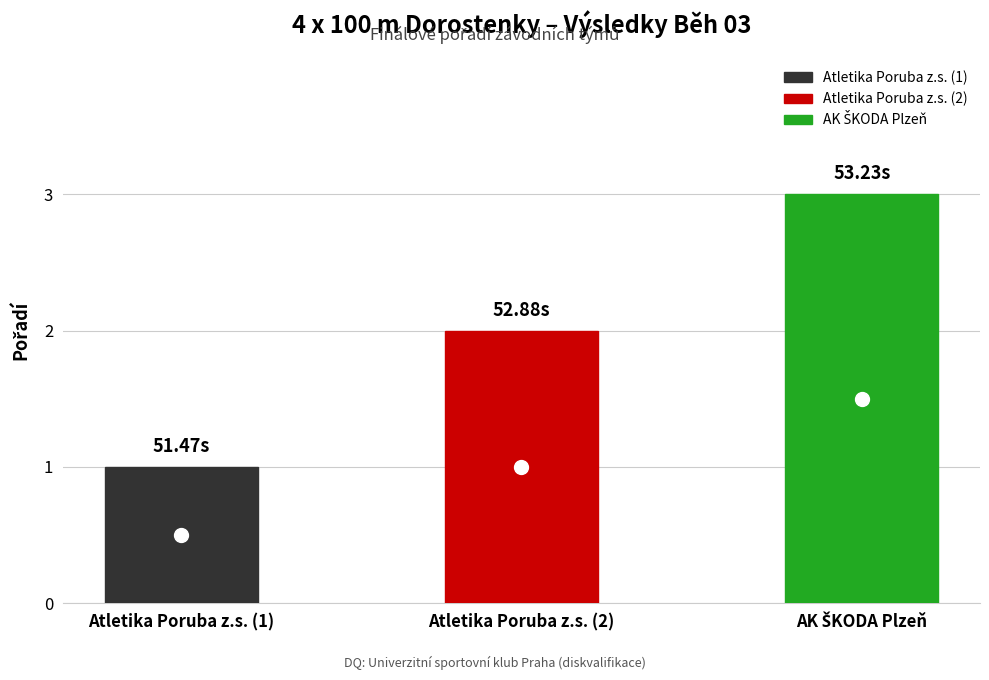

At which label is the value closest to 2?

Atletika Poruba z.s. (2)